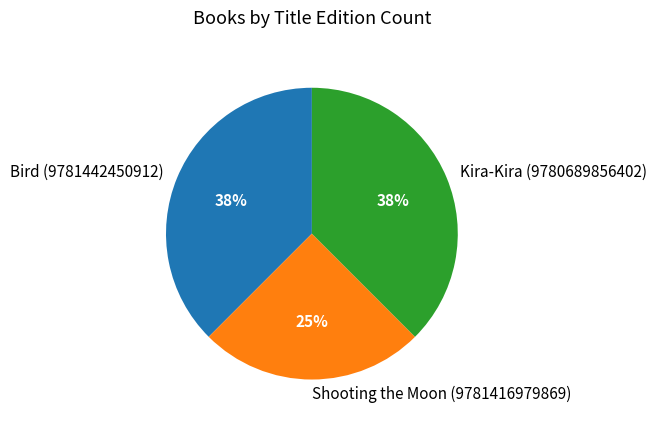

Is the sum of Kira-Kira (9780689856402) and Shooting the Moon (9781416979869) greater than half?

Yes